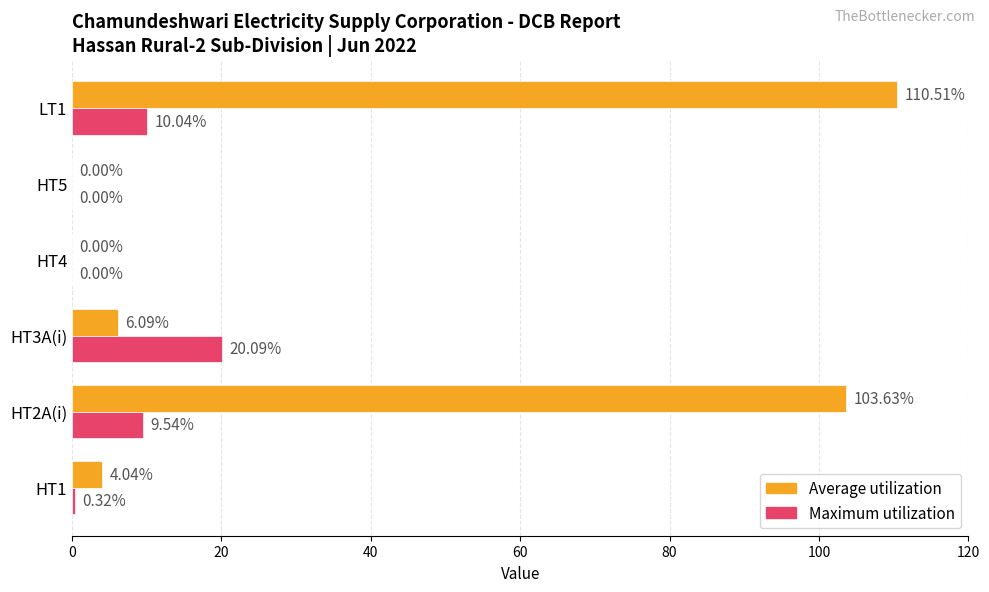

Which series has the largest total across all categories?

Average utilization